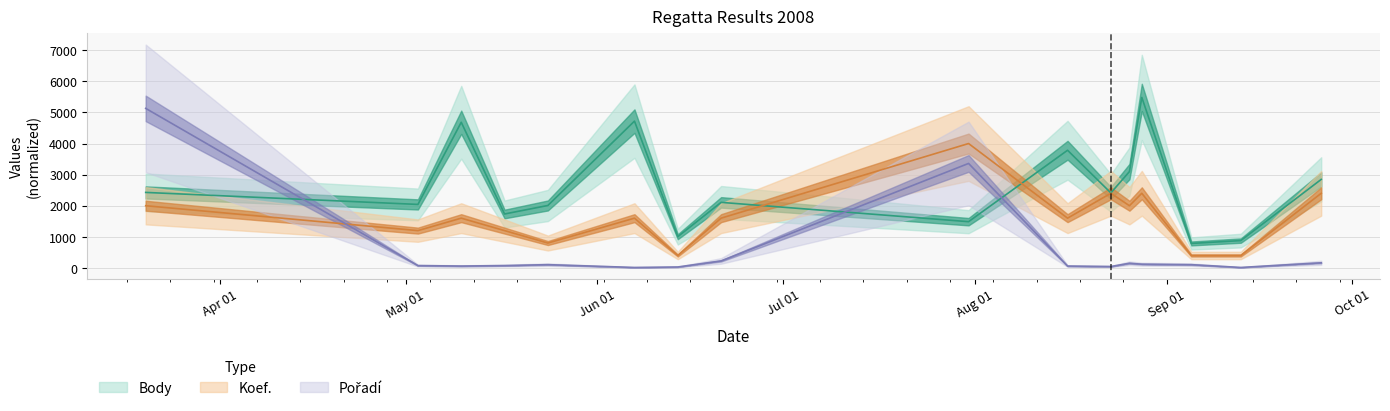

Reading right to left, what are all the values shown in this chart?

Body: 2008-09-26=2847	2008-09-13=879	2008-09-05=787	2008-08-28=5483	2008-08-26=3098	2008-08-23=2412	2008-08-16=3784	2008-07-31=1487	2008-06-21=2108	2008-06-14=1004	2008-06-07=4721	2008-05-24=2008	2008-05-17=1734	2008-05-10=4684	2008-05-03=2042	2008-03-20=2428
Koef.: 2008-09-26=2400	2008-09-13=400	2008-09-05=400	2008-08-28=2400	2008-08-26=2000	2008-08-23=2400	2008-08-16=1600	2008-07-31=4000	2008-06-21=1600	2008-06-14=400	2008-06-07=1600	2008-05-24=800	2008-05-17=1200	2008-05-10=1600	2008-05-03=1200	2008-03-20=2000
Pořadí: 2008-09-26=165	2008-09-13=15	2008-09-05=105	2008-08-28=120	2008-08-26=150	2008-08-23=45	2008-08-16=60	2008-07-31=3360	2008-06-21=225	2008-06-14=30	2008-06-07=15	2008-05-24=105	2008-05-17=75	2008-05-10=60	2008-05-03=75	2008-03-20=5130